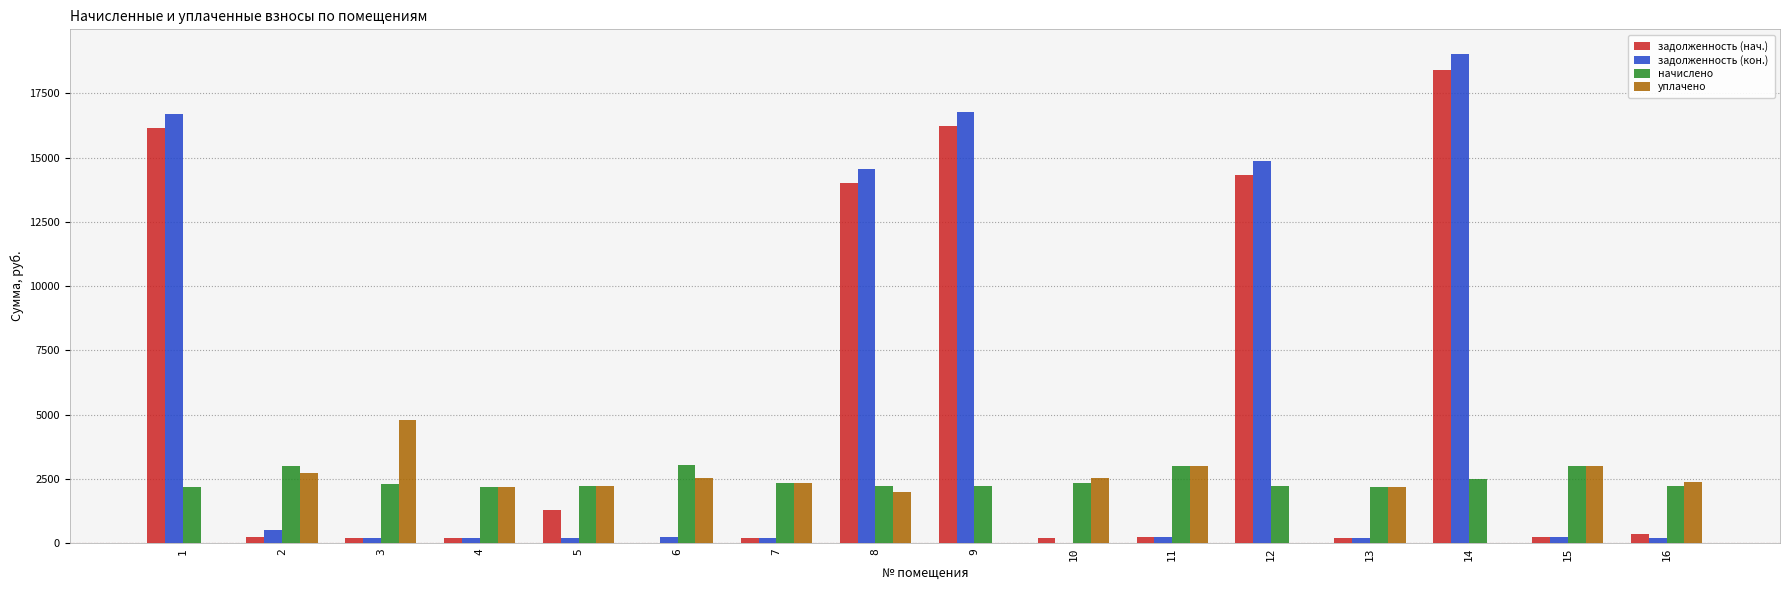

Is the value of уплачено at 3 greater than the value of задолженность (нач.) at 12?

No